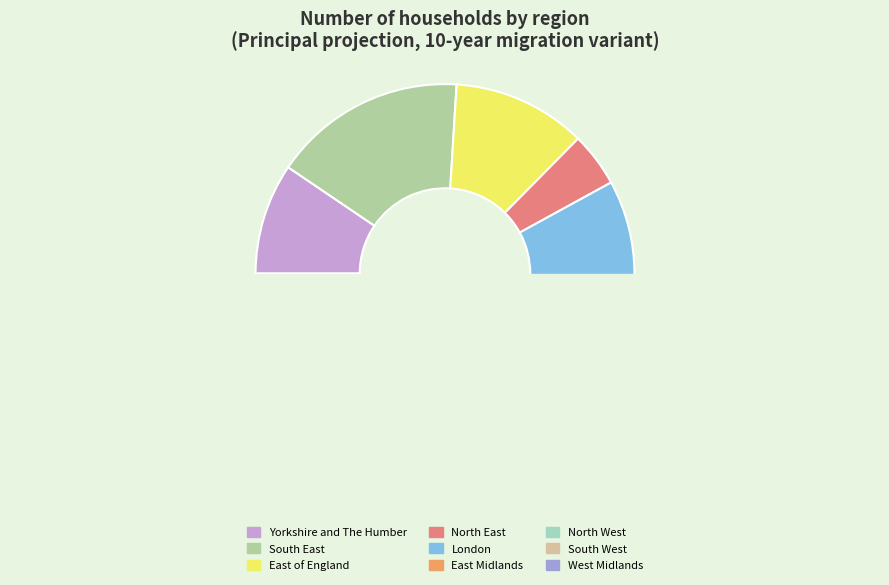

To the nearest percent, what is the average slice percentage?

11%